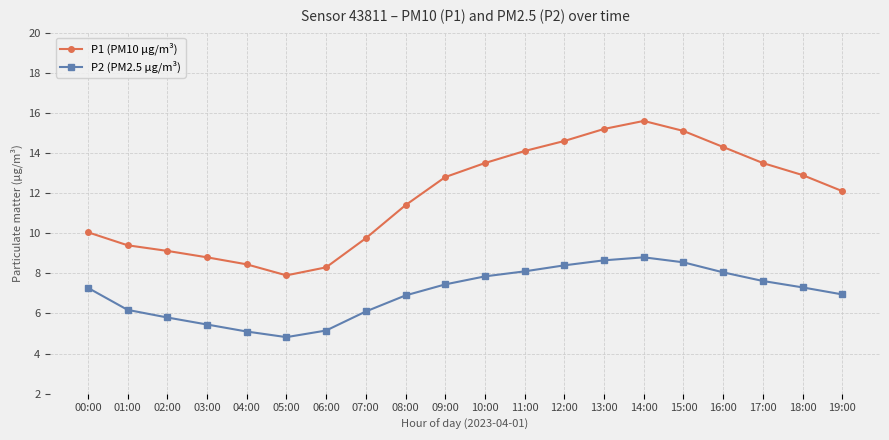

What is the label of the 17th point from the right?

03:00